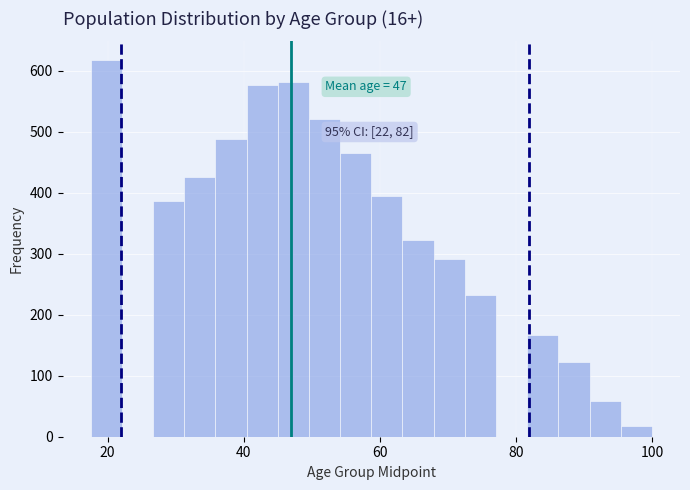

Read against the x-axis, roughly where is the centre of the tallest bar?

20